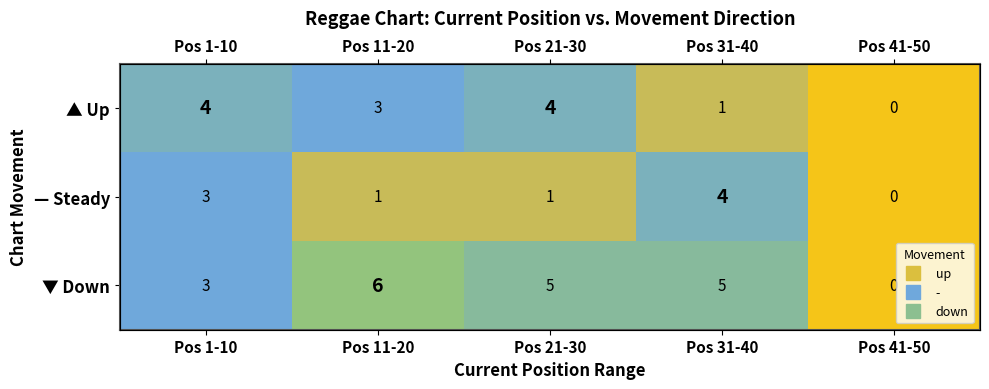

What is the total value across all series at Pos 11-20?

10